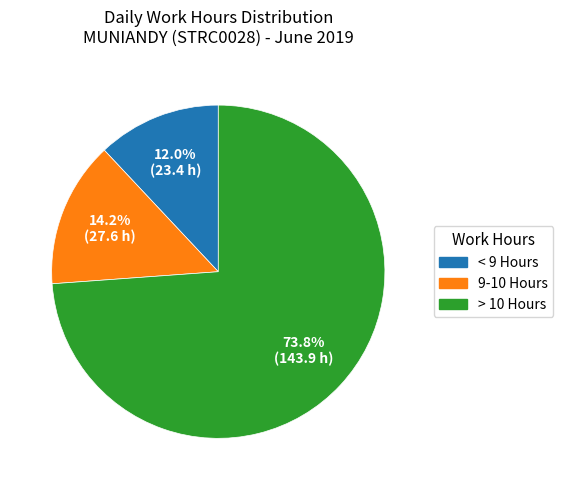

Rank the categories by value from highest to lowest.

> 10 Hours, 9-10 Hours, < 9 Hours